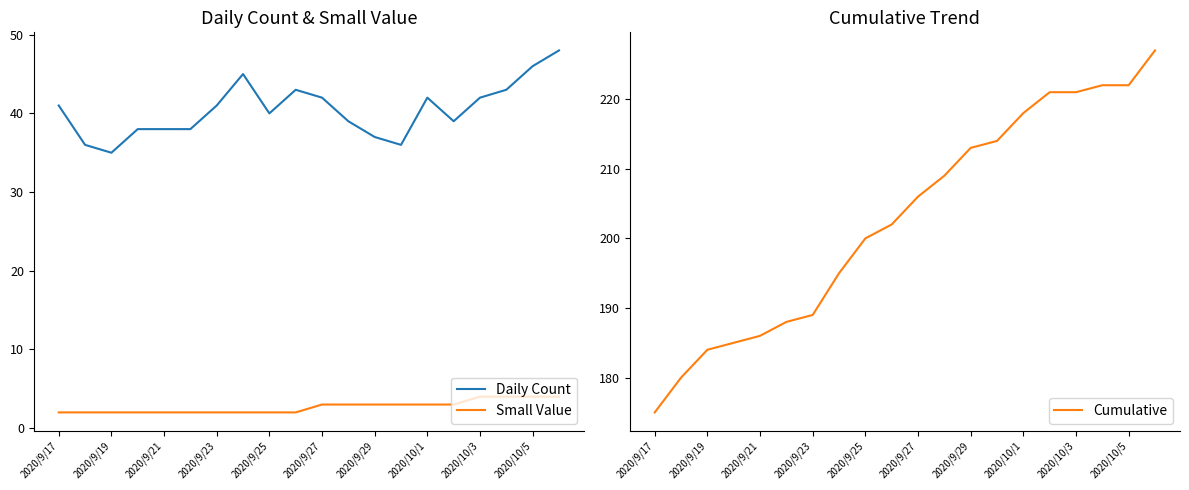

How many interior local peaks does the Daily Count series have?

3